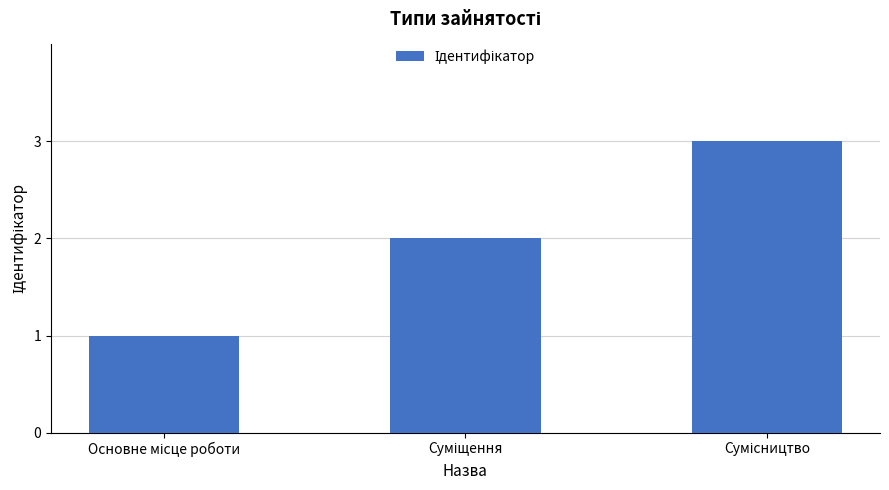

What is the average value?

2